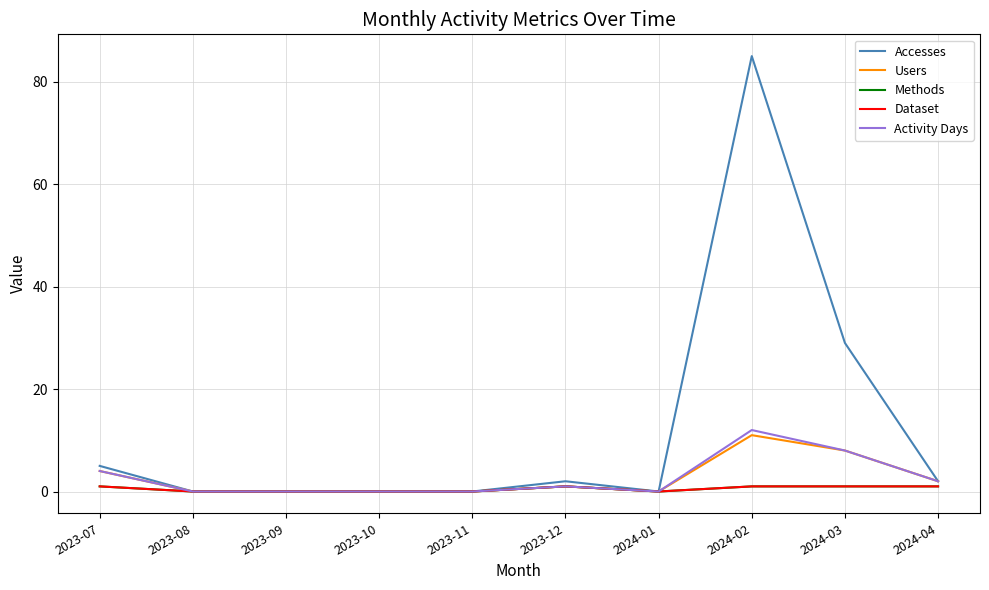

Which category has the highest value across all series?

2024-02